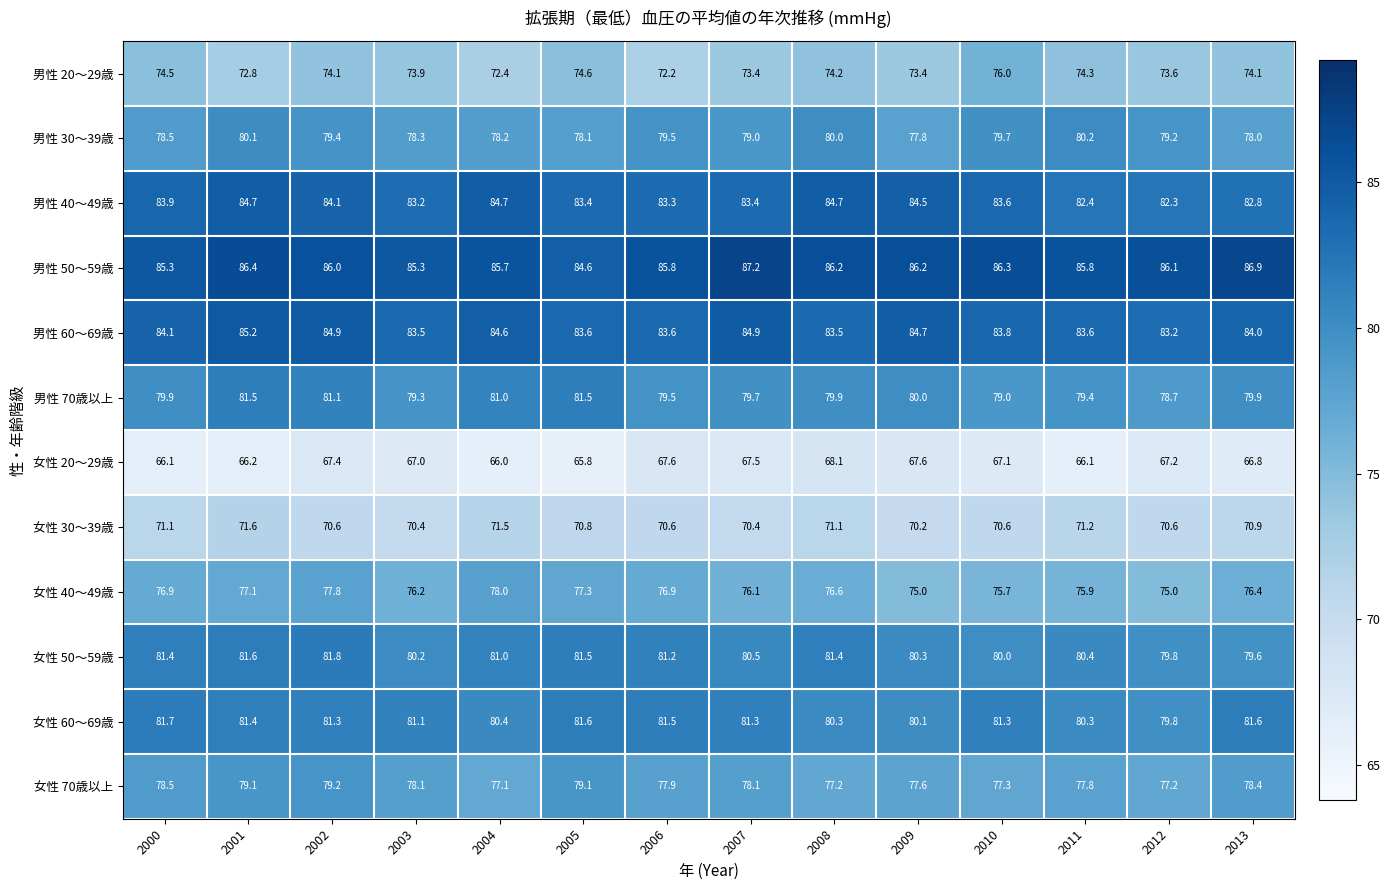

Where is 女性 60～69歳 nearest to the value 80?

2009